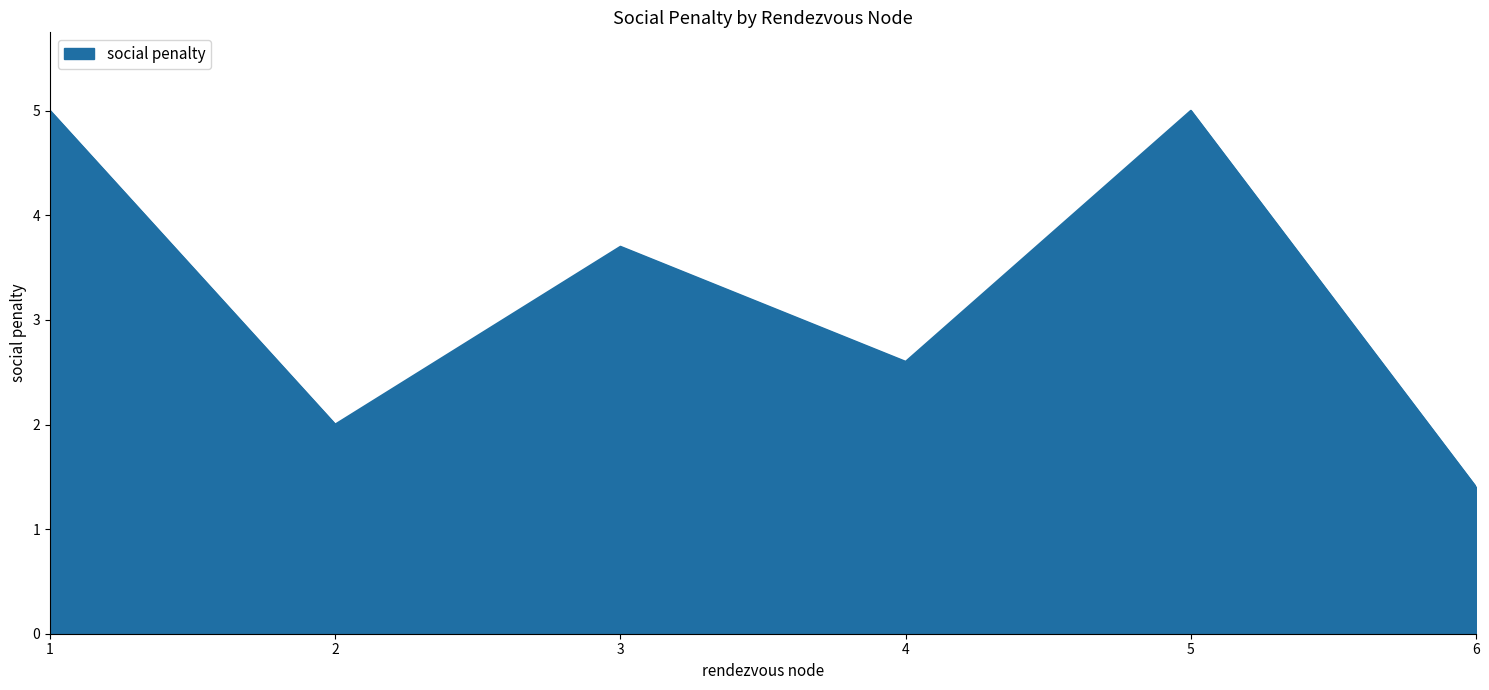

What is the sum of the values at 4 and 2?

4.6